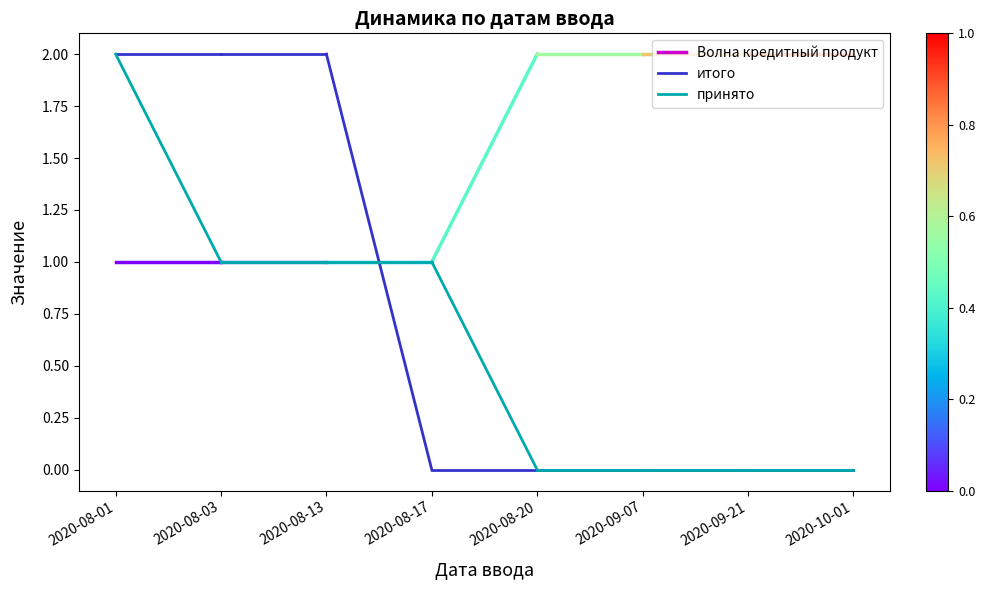

Which label corresponds to the smallest value in the chart?

2020-08-03